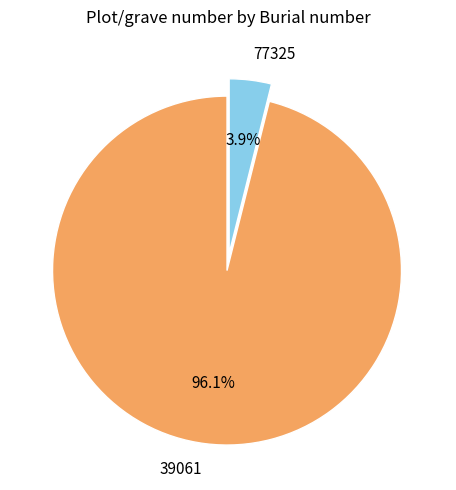

The 77325 slice represents 4% of the pie. True or false?

True